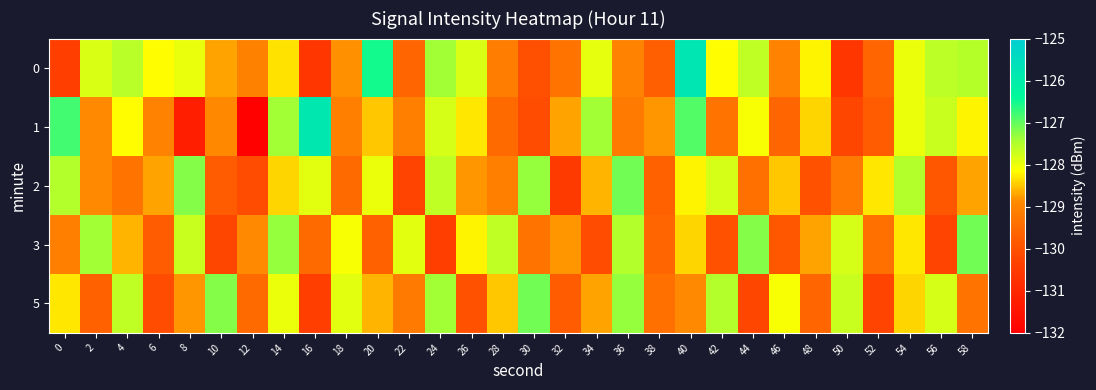

What is the greatest value displayed?

-125.8